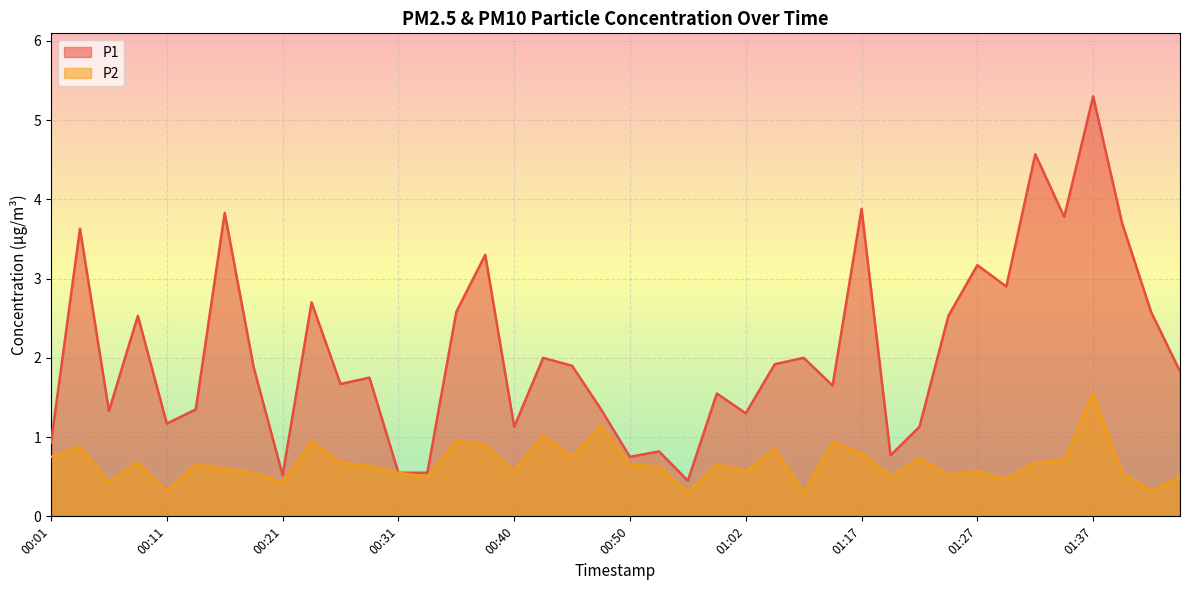

What is the value of the P2 point at the 34th from the left?

0.5